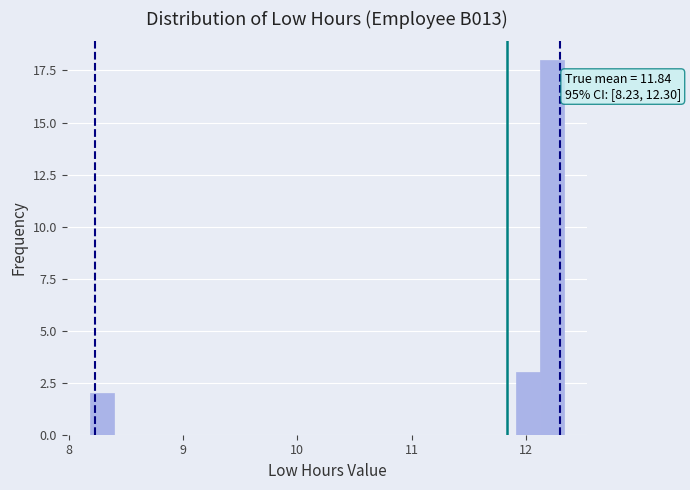

Around what value on the x-axis is the tallest bar? Give the approximate position of its centre, as read against the axis.

12.2